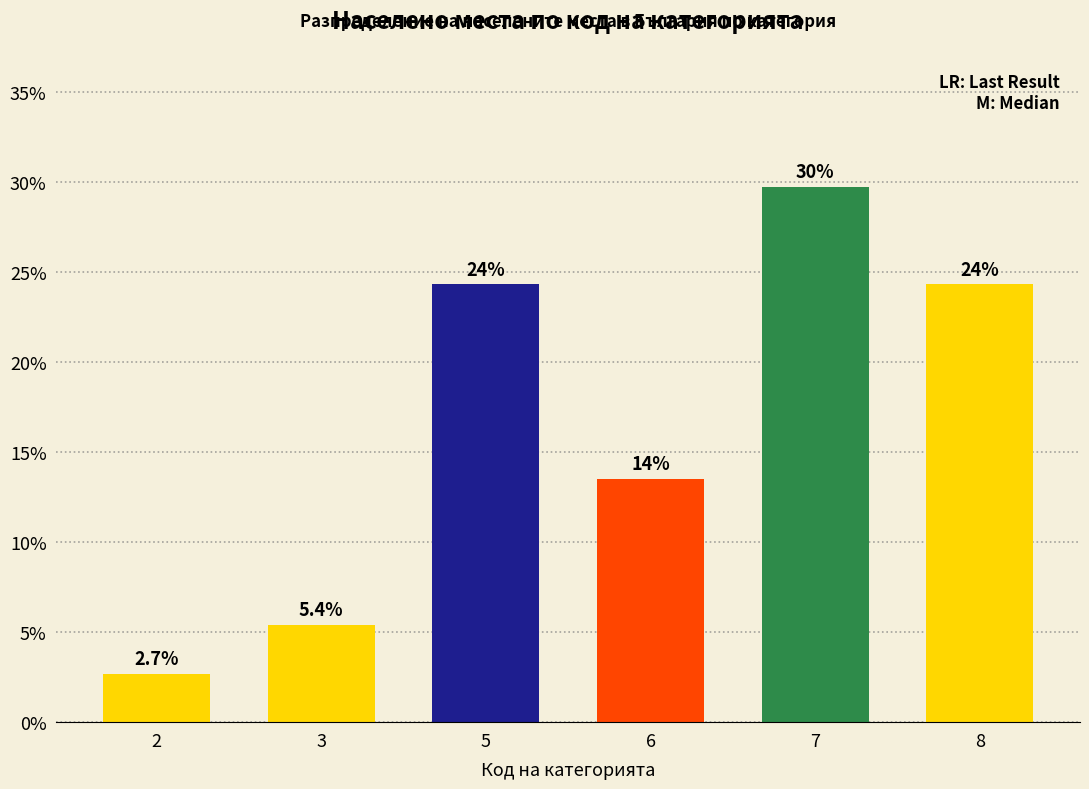

What is the sum of all values?

100.0